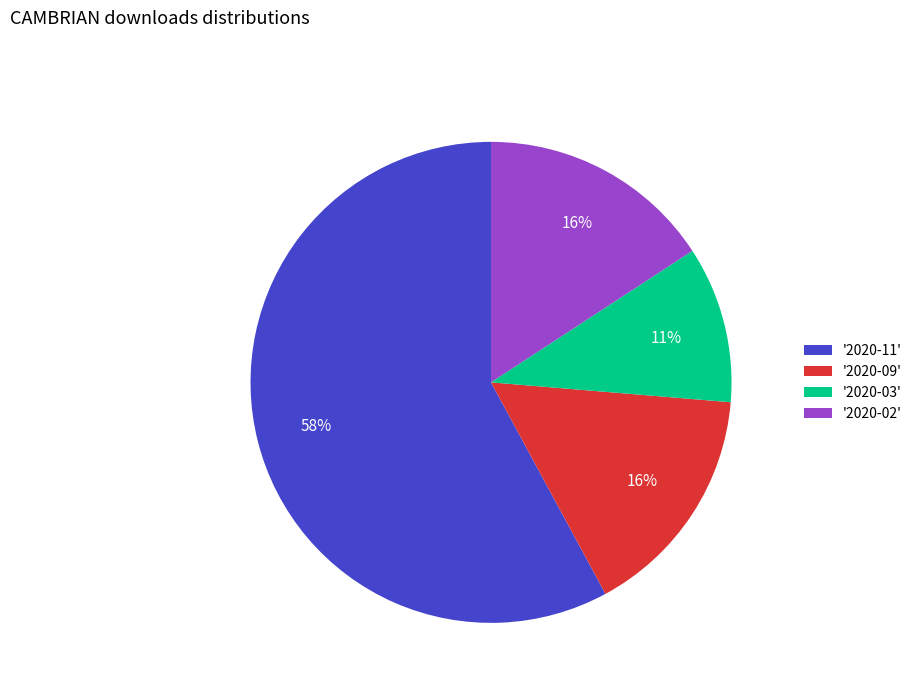

What is the smallest slice in the pie chart?

'2020-03'